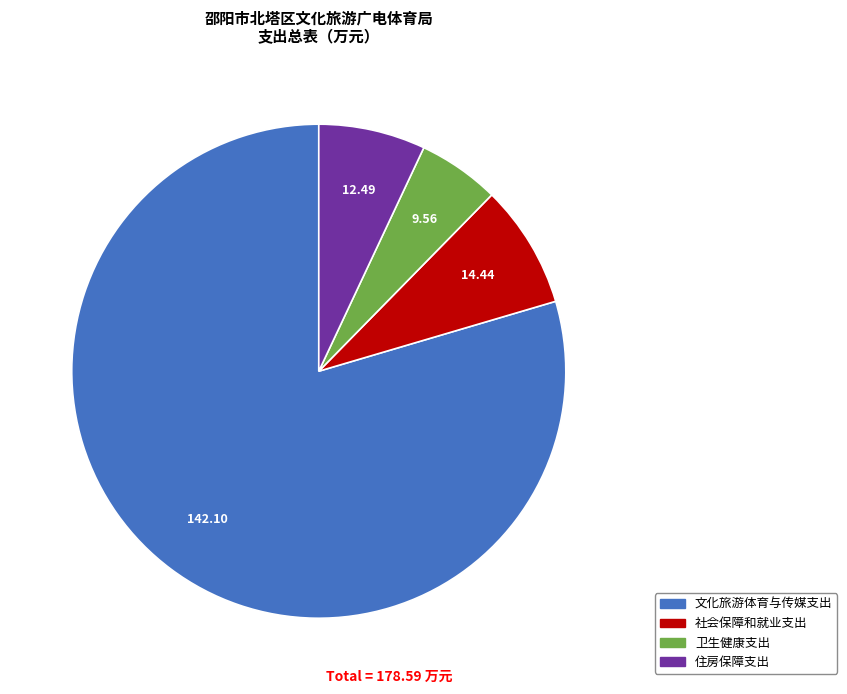

Combined, do 住房保障支出 and 社会保障和就业支出 account for over 50%?

No